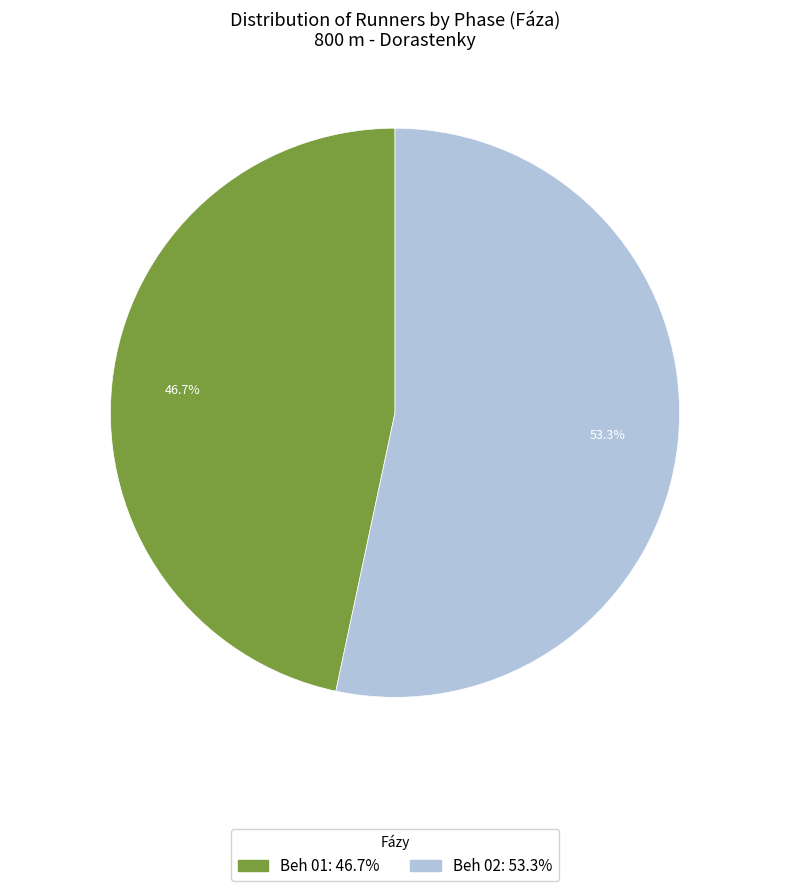

Is Beh 01 the majority of the pie?

No